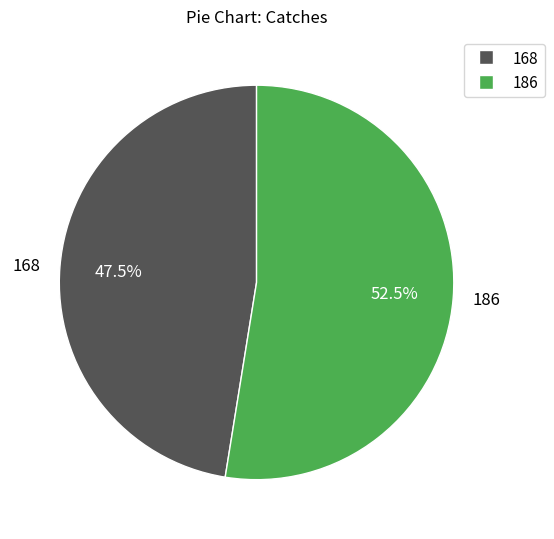

Rank the categories by value from highest to lowest.

186, 168